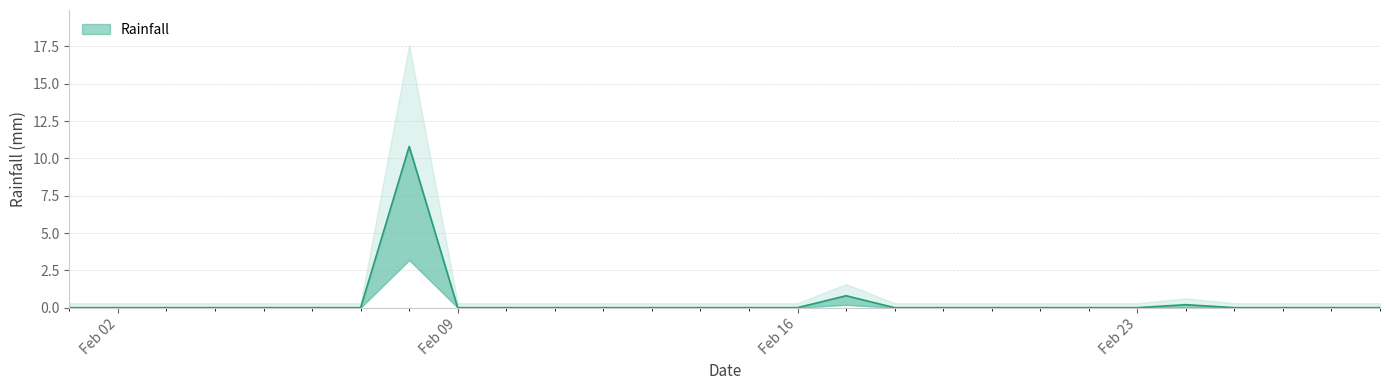

Between 2021-02-15 and 2021-02-03, which is larger?

2021-02-15